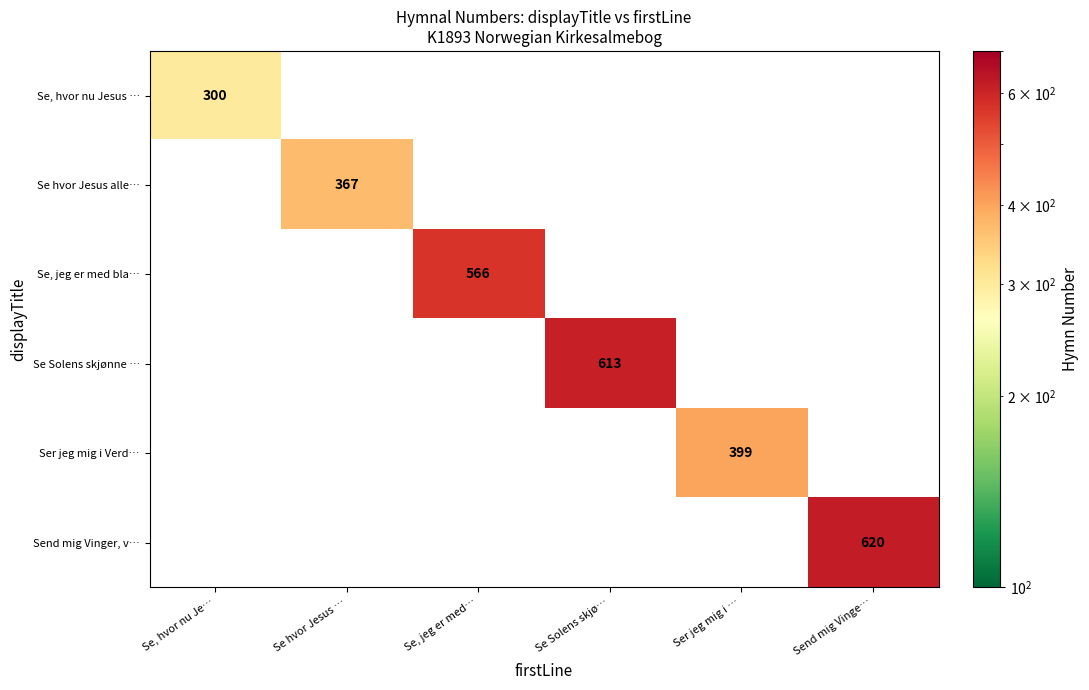

The Se, jeg er med bla… series shows 566 at Se, jeg er med…. True or false?

True